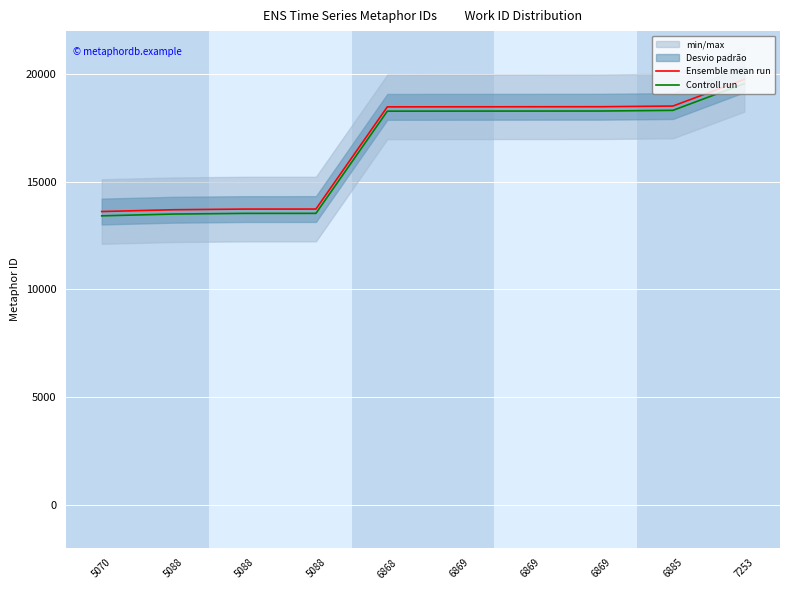

Is it true that Controll run equals 13532 at 5088?

True